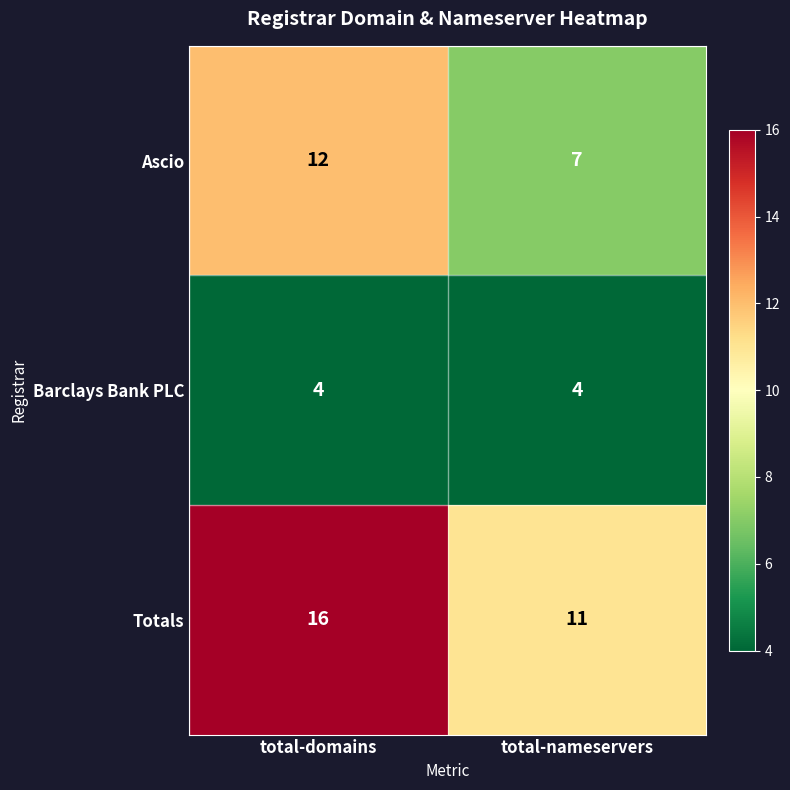

Reading left to right, list all the values displayed in this chart.

Ascio: 12	7
Barclays Bank PLC: 4	4
Totals: 16	11